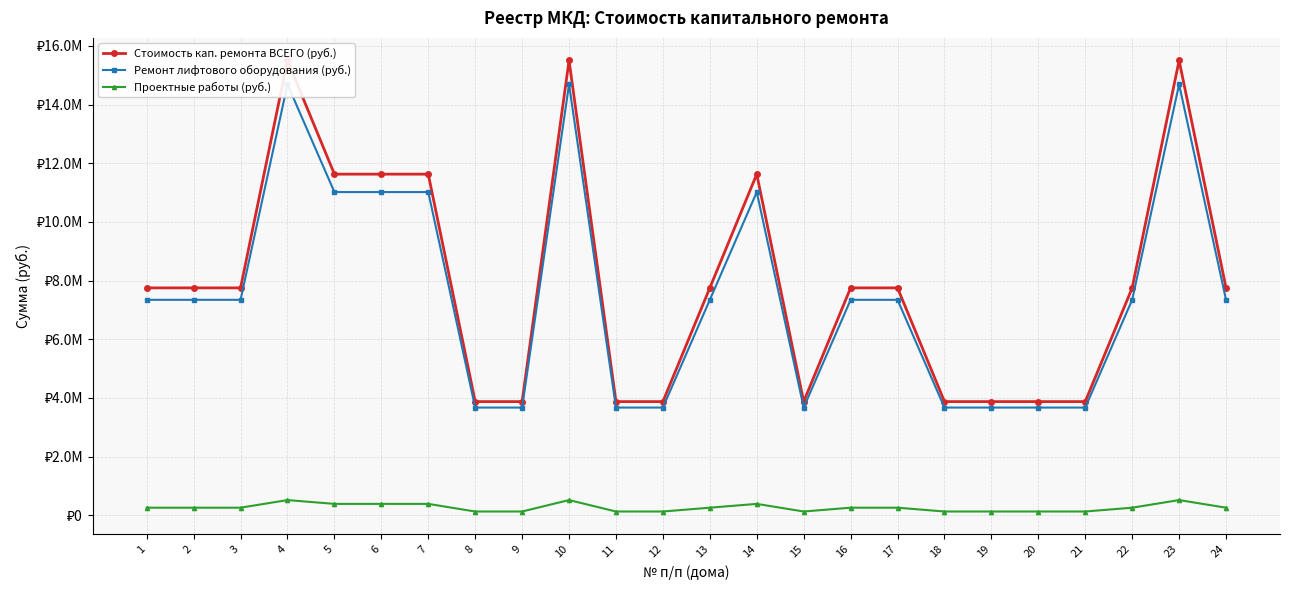

Reading left to right, transcribe all the data shown in this chart.

Стоимость кап. ремонта ВСЕГО (руб.): 1=7753272.9	2=7753272.9	3=7753272.9	4=15506545.8	5=11629909.4	6=11629909.4	7=11629909.4	8=3876636.5	9=3876636.5	10=15506545.8	11=3876636.5	12=3876636.5	13=7753272.9	14=11629909.4	15=3876636.5	16=7753272.9	17=7753272.9	18=3876636.5	19=3876636.5	20=3876636.5	21=3876636.5	22=7753272.9	23=15506545.8	24=7753272.9
Ремонт лифтового оборудования (руб.): 1=7346346.0	2=7346346.0	3=7346346.0	4=14692692.0	5=11019519.0	6=11019519.0	7=11019519.0	8=3673173.0	9=3673173.0	10=14692692.0	11=3673173.0	12=3673173.0	13=7346346.0	14=11019519.0	15=3673173.0	16=7346346.0	17=7346346.0	18=3673173.0	19=3673173.0	20=3673173.0	21=3673173.0	22=7346346.0	23=14692692.0	24=7346346.0
Проектные работы (руб.): 1=260000.0	2=260000.0	3=260000.0	4=520000.0	5=390000.0	6=390000.0	7=390000.0	8=130000.0	9=130000.0	10=520000.0	11=130000.0	12=130000.0	13=260000.0	14=390000.0	15=130000.0	16=260000.0	17=260000.0	18=130000.0	19=130000.0	20=130000.0	21=130000.0	22=260000.0	23=520000.0	24=260000.0